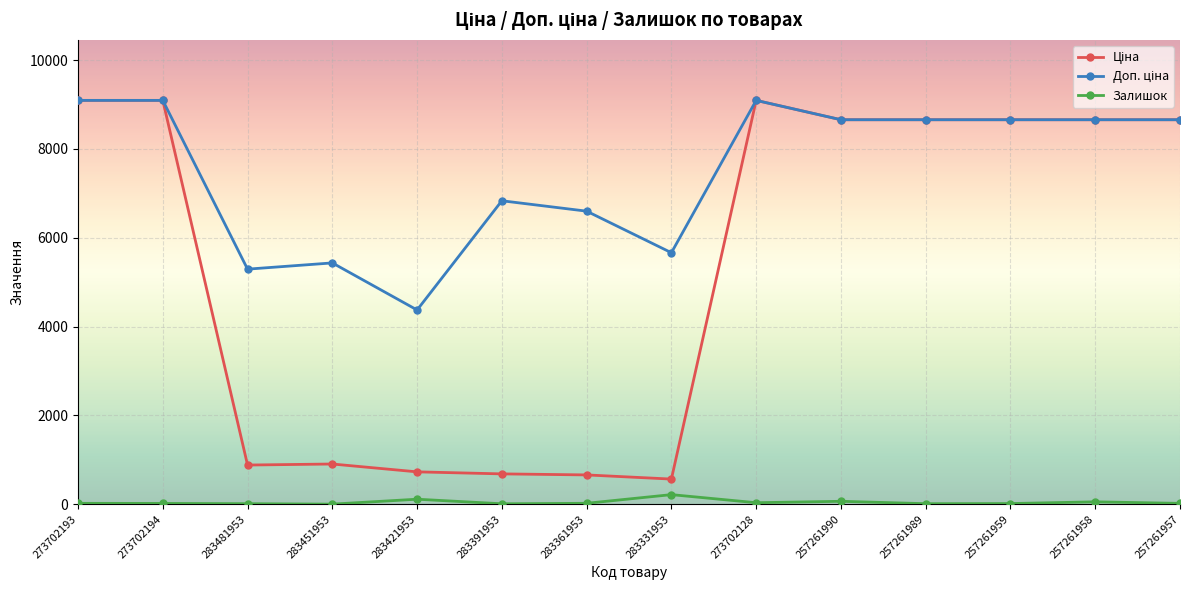

What is the spread (max minus min) of values at 273702128?

9058.0